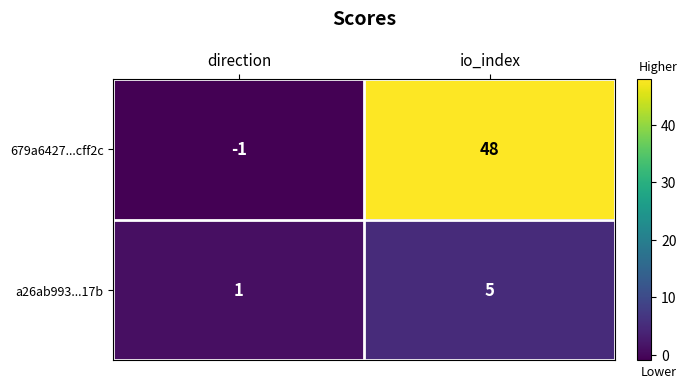

Reading left to right, list all the values displayed in this chart.

679a6427...cff2c: -1	48
a26ab993...17b: 1	5